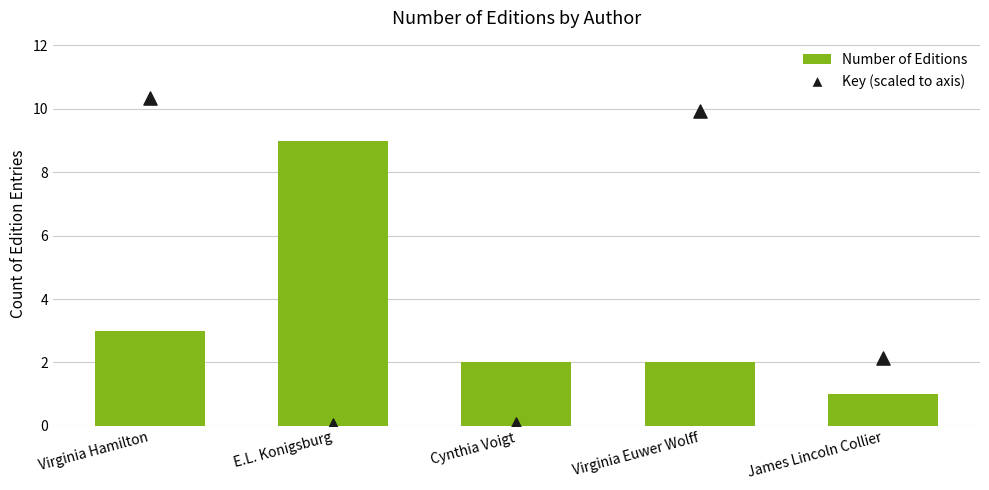

Which series has the widest spread of Y values?

Key (scaled)